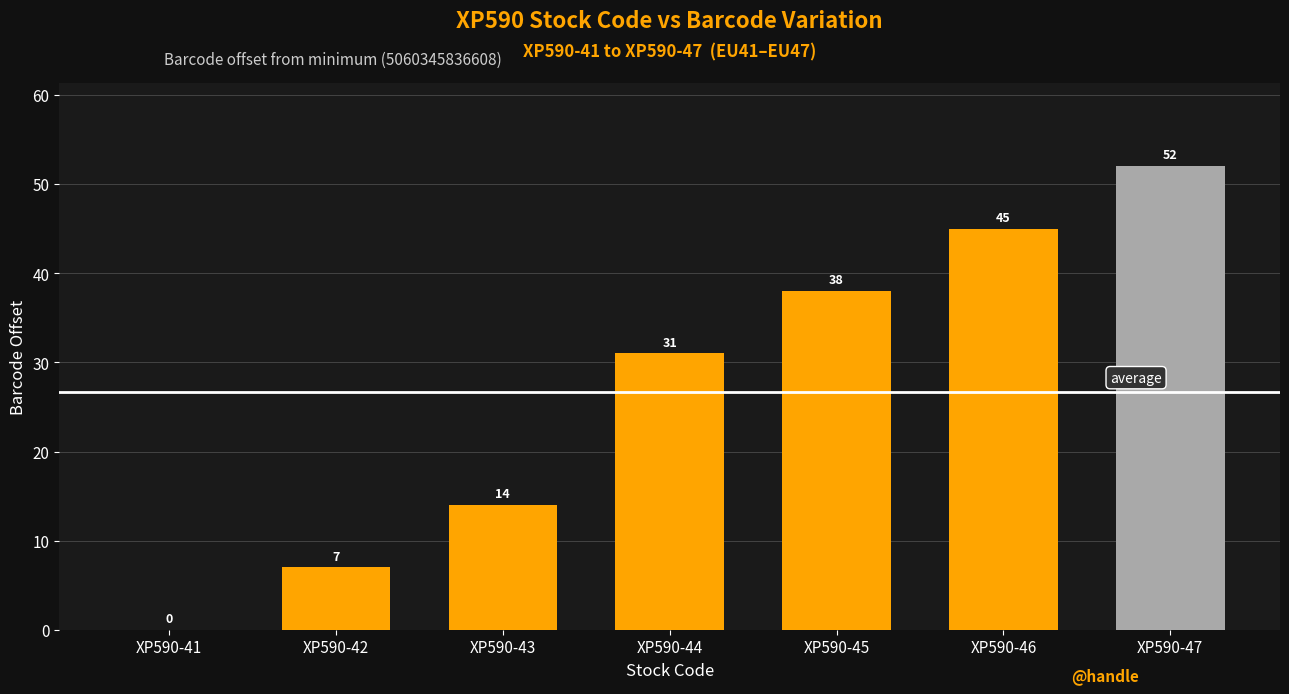

The chart shows a value of 5 at XP590-43. True or false?

False